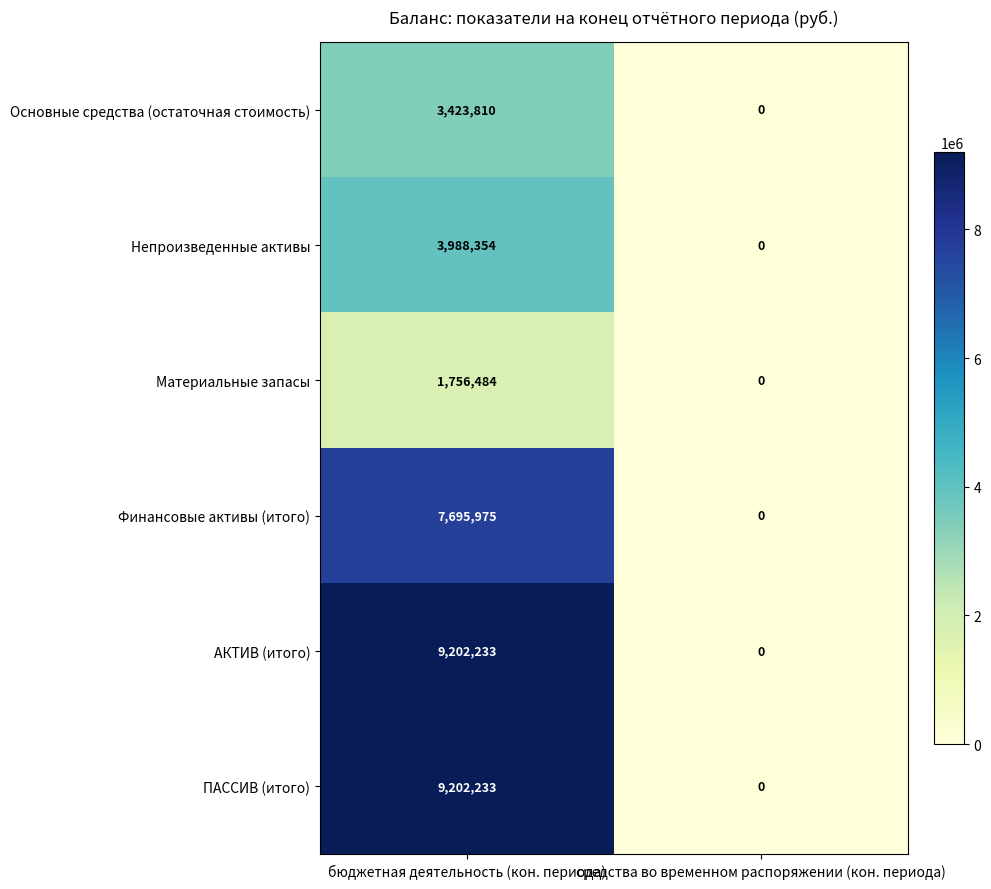

What is the difference between the highest and lowest values at бюджетная деятельность (кон. периода)?

7445749